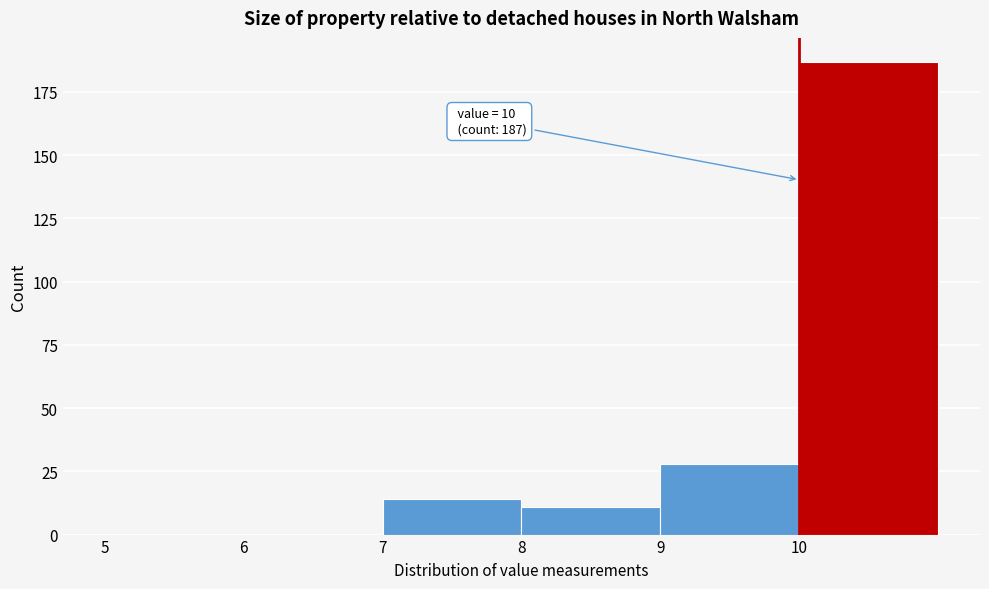

Over which range of the x-axis is the bar tallest?

10 to 11